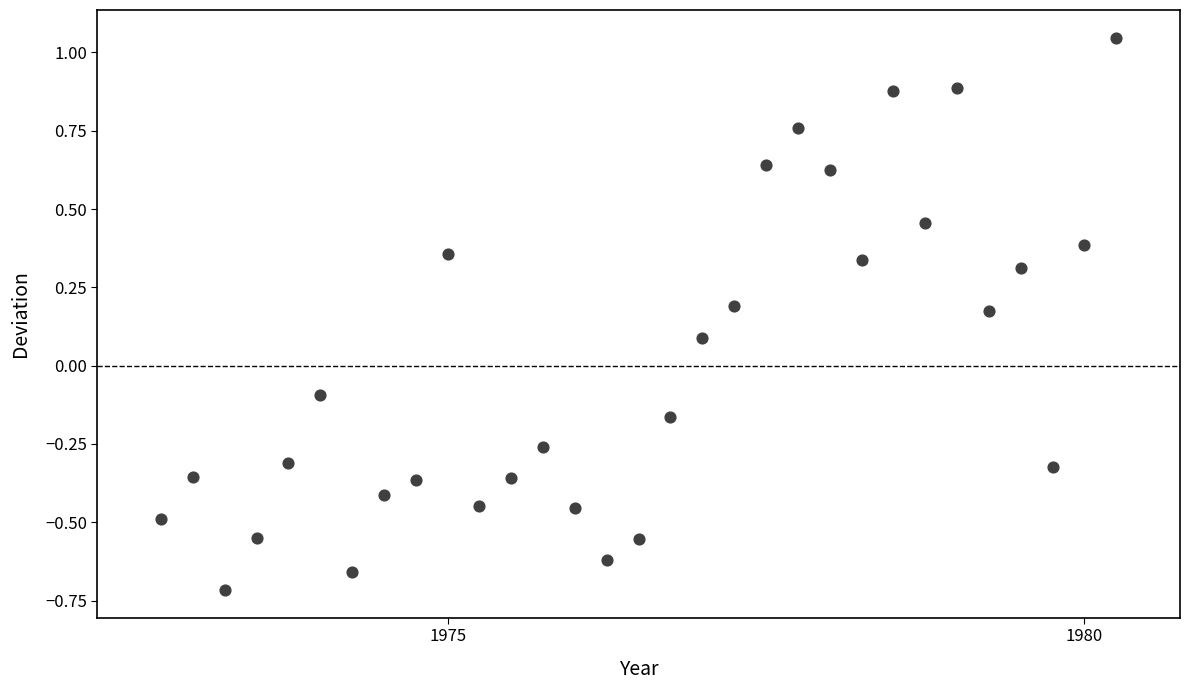

What is the range of Y values (max minus min)?

1.8